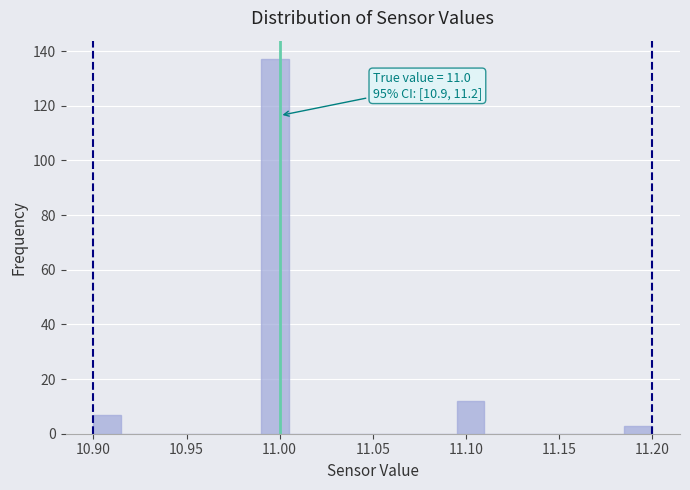

Around what value on the x-axis is the tallest bar? Give the approximate position of its centre, as read against the axis.

11.000